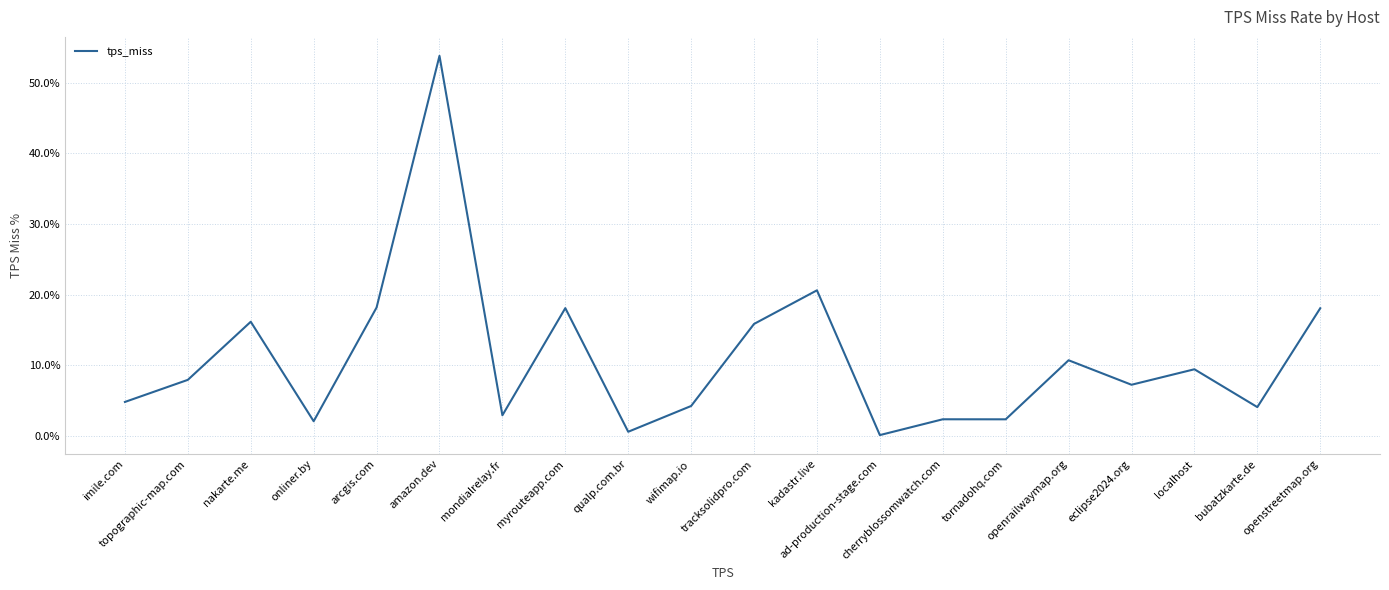

How many lines are shown in the chart?

1